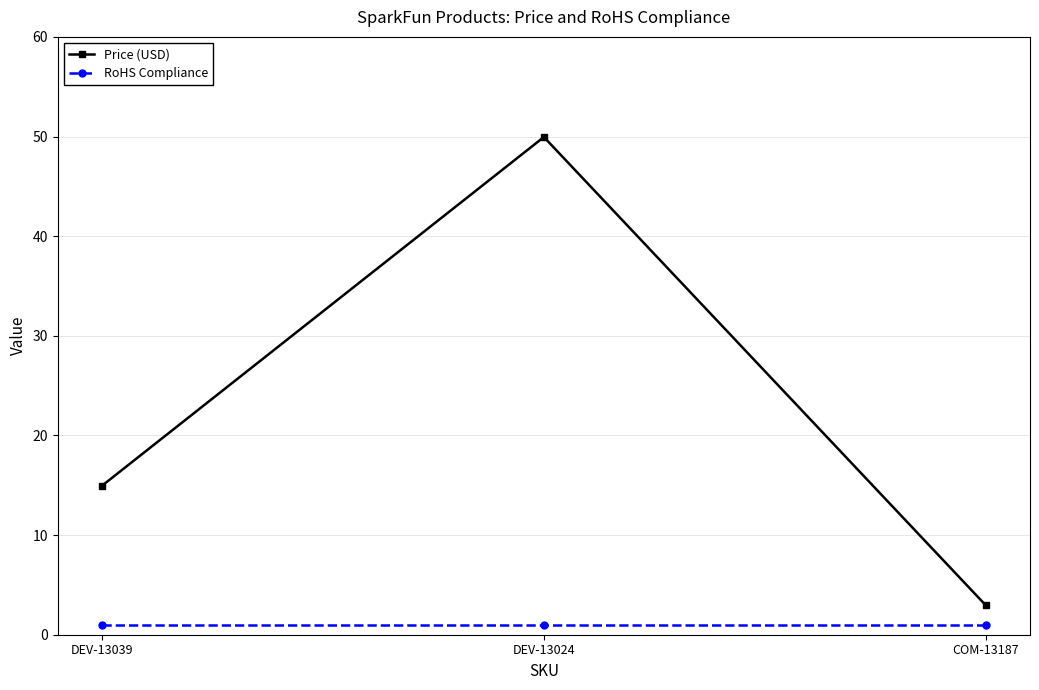

List the series in order of their peak value, highest first.

Price (USD), RoHS Compliance